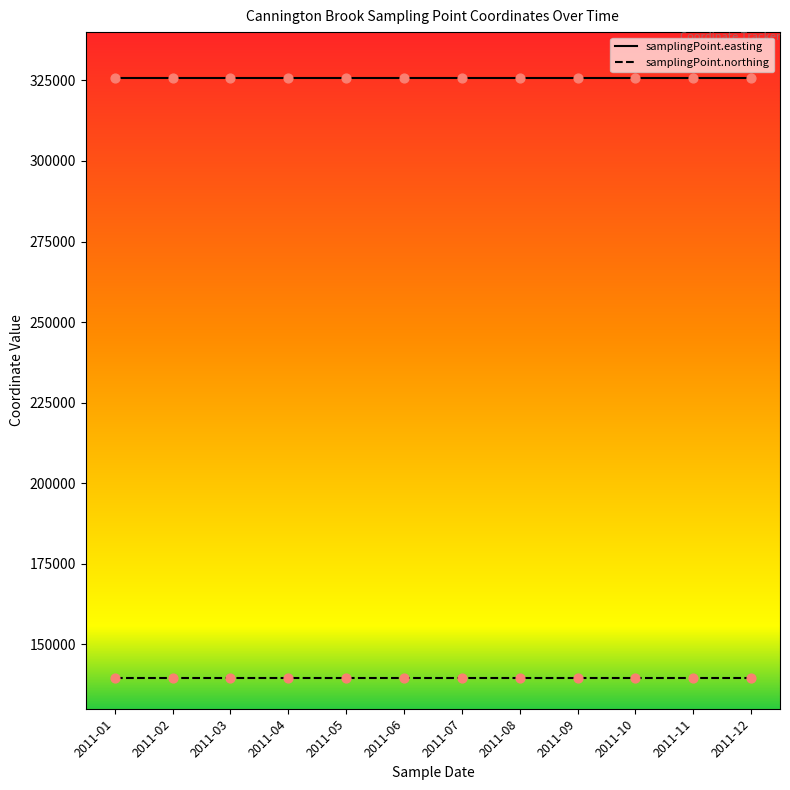

Which series has the largest total across all categories?

samplingPoint.easting